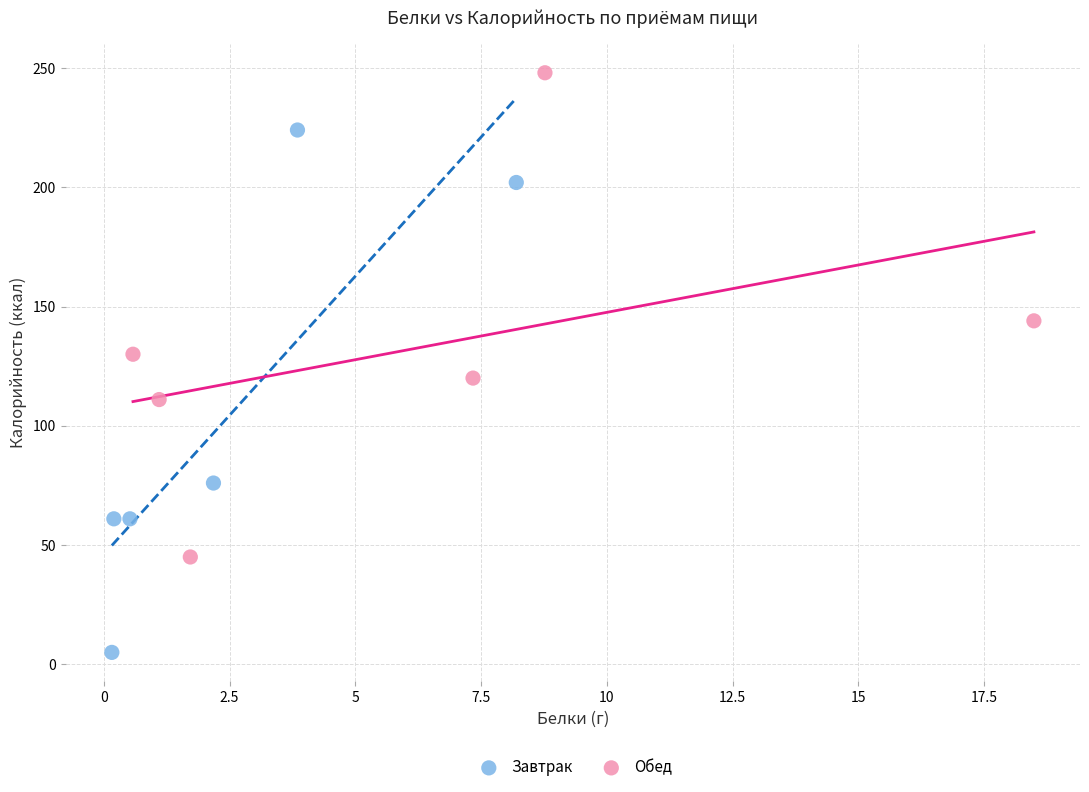

Which series contains the highest Y value?

Обед